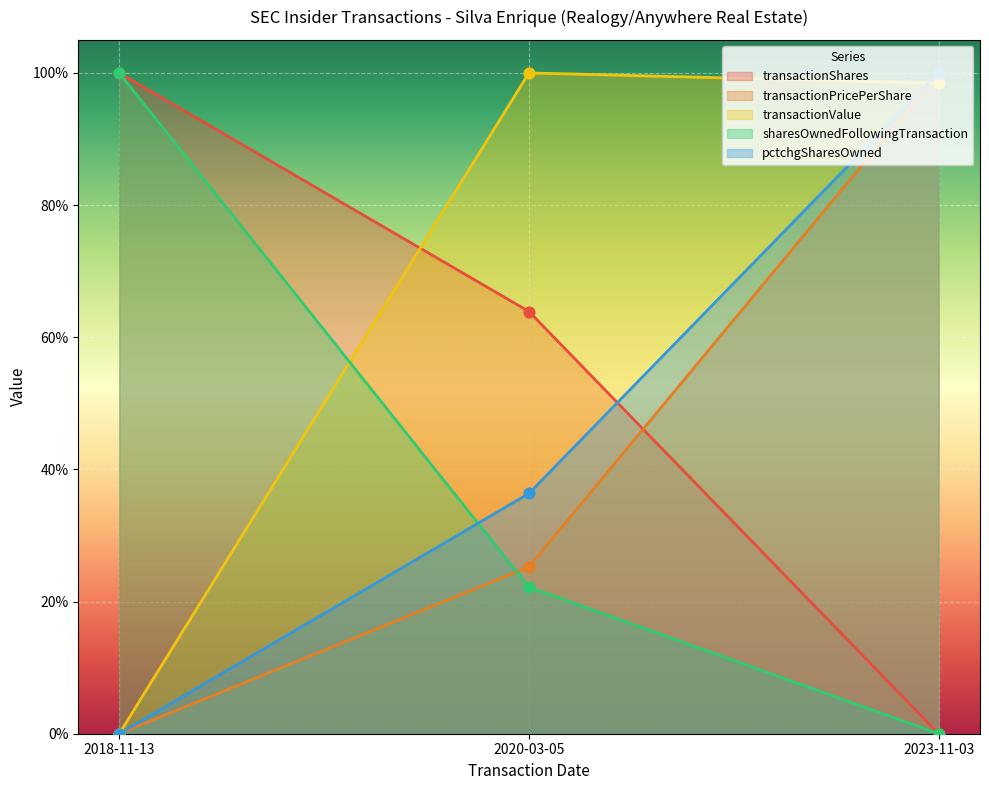

Which series has the largest Y range (max minus min)?

transactionShares